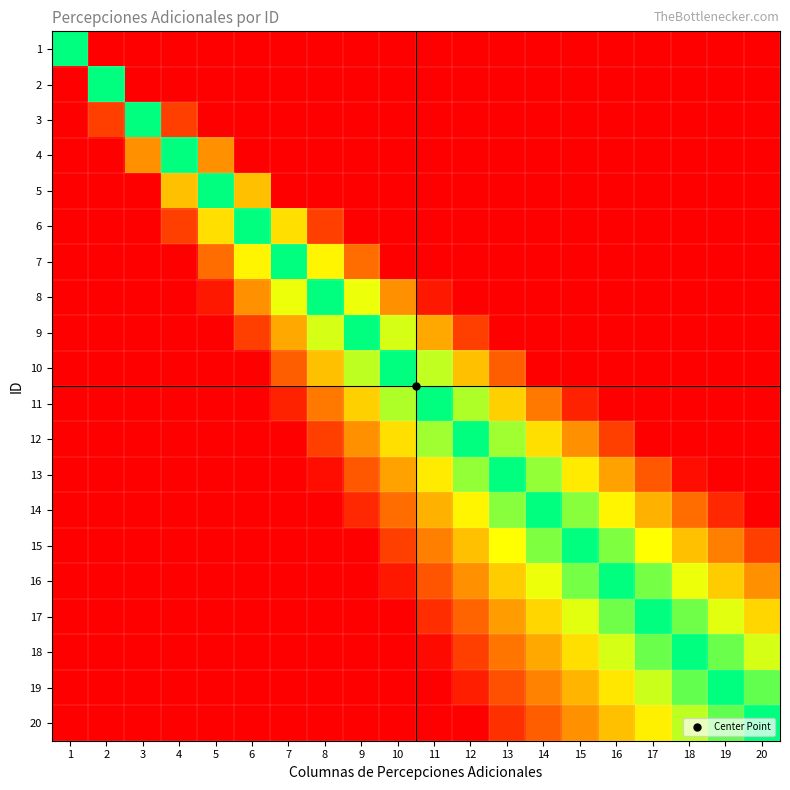

Reading left to right, transcribe all the data shown in this chart.

1: 1=1.0	2=0.0	3=0.0	4=0.0	5=0.0	6=0.0	7=0.0	8=0.0	9=0.0	10=0.0	11=0.0	12=0.0	13=0.0	14=0.0	15=0.0	16=0.0	17=0.0	18=0.0	19=0.0	20=0.0
2: 1=0.0	2=1.0	3=0.0	4=0.0	5=0.0	6=0.0	7=0.0	8=0.0	9=0.0	10=0.0	11=0.0	12=0.0	13=0.0	14=0.0	15=0.0	16=0.0	17=0.0	18=0.0	19=0.0	20=0.0
3: 1=0.0	2=0.2	3=1.0	4=0.2	5=0.0	6=0.0	7=0.0	8=0.0	9=0.0	10=0.0	11=0.0	12=0.0	13=0.0	14=0.0	15=0.0	16=0.0	17=0.0	18=0.0	19=0.0	20=0.0
4: 1=0.0	2=0.0	3=0.4	4=1.0	5=0.4	6=0.0	7=0.0	8=0.0	9=0.0	10=0.0	11=0.0	12=0.0	13=0.0	14=0.0	15=0.0	16=0.0	17=0.0	18=0.0	19=0.0	20=0.0
5: 1=0.0	2=0.0	3=0.0	4=0.5	5=1.0	6=0.5	7=0.0	8=0.0	9=0.0	10=0.0	11=0.0	12=0.0	13=0.0	14=0.0	15=0.0	16=0.0	17=0.0	18=0.0	19=0.0	20=0.0
6: 1=0.0	2=0.0	3=0.0	4=0.2	5=0.6	6=1.0	7=0.6	8=0.2	9=0.0	10=0.0	11=0.0	12=0.0	13=0.0	14=0.0	15=0.0	16=0.0	17=0.0	18=0.0	19=0.0	20=0.0
7: 1=0.0	2=0.0	3=0.0	4=0.0	5=0.3	6=0.6	7=1.0	8=0.6	9=0.3	10=0.0	11=0.0	12=0.0	13=0.0	14=0.0	15=0.0	16=0.0	17=0.0	18=0.0	19=0.0	20=0.0
8: 1=0.0	2=0.0	3=0.0	4=0.0	5=0.1	6=0.4	7=0.7	8=1.0	9=0.7	10=0.4	11=0.1	12=0.0	13=0.0	14=0.0	15=0.0	16=0.0	17=0.0	18=0.0	19=0.0	20=0.0
9: 1=0.0	2=0.0	3=0.0	4=0.0	5=0.0	6=0.2	7=0.4	8=0.7	9=1.0	10=0.7	11=0.4	12=0.2	13=0.0	14=0.0	15=0.0	16=0.0	17=0.0	18=0.0	19=0.0	20=0.0
10: 1=0.0	2=0.0	3=0.0	4=0.0	5=0.0	6=0.0	7=0.2	8=0.5	9=0.8	10=1.0	11=0.7	12=0.5	13=0.2	14=0.0	15=0.0	16=0.0	17=0.0	18=0.0	19=0.0	20=0.0
11: 1=0.0	2=0.0	3=0.0	4=0.0	5=0.0	6=0.0	7=0.1	8=0.3	9=0.5	10=0.8	11=1.0	12=0.8	13=0.5	14=0.3	15=0.1	16=0.0	17=0.0	18=0.0	19=0.0	20=0.0
12: 1=0.0	2=0.0	3=0.0	4=0.0	5=0.0	6=0.0	7=0.0	8=0.2	9=0.4	10=0.6	11=0.8	12=1.0	13=0.8	14=0.6	15=0.4	16=0.2	17=0.0	18=0.0	19=0.0	20=0.0
13: 1=0.0	2=0.0	3=0.0	4=0.0	5=0.0	6=0.0	7=0.0	8=0.0	9=0.2	10=0.4	11=0.6	12=0.8	13=1.0	14=0.8	15=0.6	16=0.4	17=0.2	18=0.0	19=0.0	20=0.0
14: 1=0.0	2=0.0	3=0.0	4=0.0	5=0.0	6=0.0	7=0.0	8=0.0	9=0.1	10=0.3	11=0.5	12=0.6	13=0.8	14=1.0	15=0.8	16=0.6	17=0.5	18=0.3	19=0.1	20=0.0
15: 1=0.0	2=0.0	3=0.0	4=0.0	5=0.0	6=0.0	7=0.0	8=0.0	9=0.0	10=0.2	11=0.3	12=0.5	13=0.7	14=0.8	15=1.0	16=0.8	17=0.7	18=0.5	19=0.3	20=0.2
16: 1=0.0	2=0.0	3=0.0	4=0.0	5=0.0	6=0.0	7=0.0	8=0.0	9=0.0	10=0.1	11=0.2	12=0.4	13=0.5	14=0.7	15=0.8	16=1.0	17=0.8	18=0.7	19=0.5	20=0.4
17: 1=0.0	2=0.0	3=0.0	4=0.0	5=0.0	6=0.0	7=0.0	8=0.0	9=0.0	10=0.0	11=0.1	12=0.3	13=0.4	14=0.6	15=0.7	16=0.9	17=1.0	18=0.9	19=0.7	20=0.6
18: 1=0.0	2=0.0	3=0.0	4=0.0	5=0.0	6=0.0	7=0.0	8=0.0	9=0.0	10=0.0	11=0.0	12=0.2	13=0.3	14=0.4	15=0.6	16=0.7	17=0.9	18=1.0	19=0.9	20=0.7
19: 1=0.0	2=0.0	3=0.0	4=0.0	5=0.0	6=0.0	7=0.0	8=0.0	9=0.0	10=0.0	11=0.0	12=0.1	13=0.2	14=0.3	15=0.5	16=0.6	17=0.7	18=0.9	19=1.0	20=0.9
20: 1=0.0	2=0.0	3=0.0	4=0.0	5=0.0	6=0.0	7=0.0	8=0.0	9=0.0	10=0.0	11=0.0	12=0.0	13=0.1	14=0.2	15=0.4	16=0.5	17=0.6	18=0.8	19=0.9	20=1.0